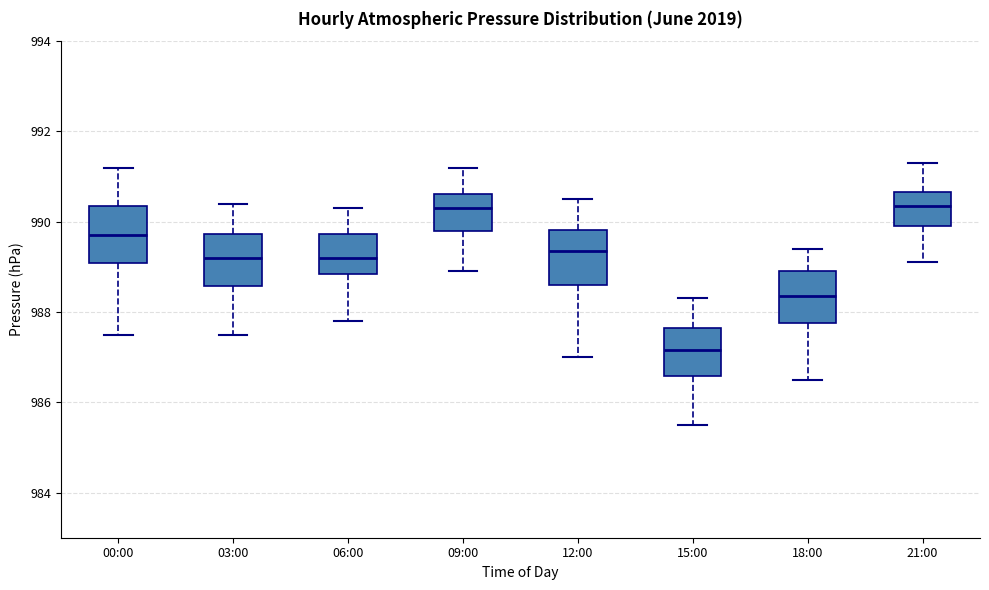

Where does the lower whisker of the box for 09:00 end on the y-axis? The values are not printed on the chart, so give them approximately, as read against the axis.

989.0